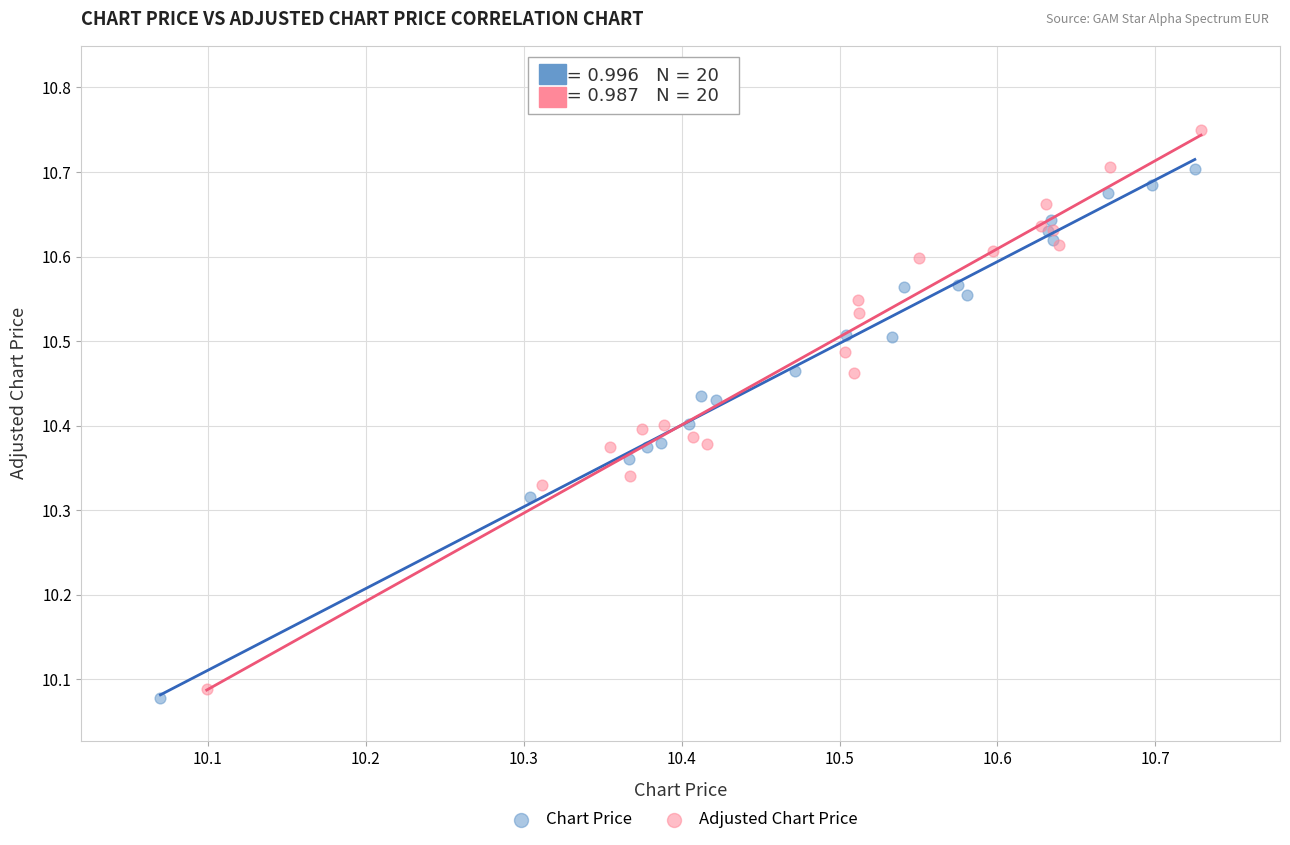

What are all the series names shown in the legend?

Chart Price, Adjusted Chart Price